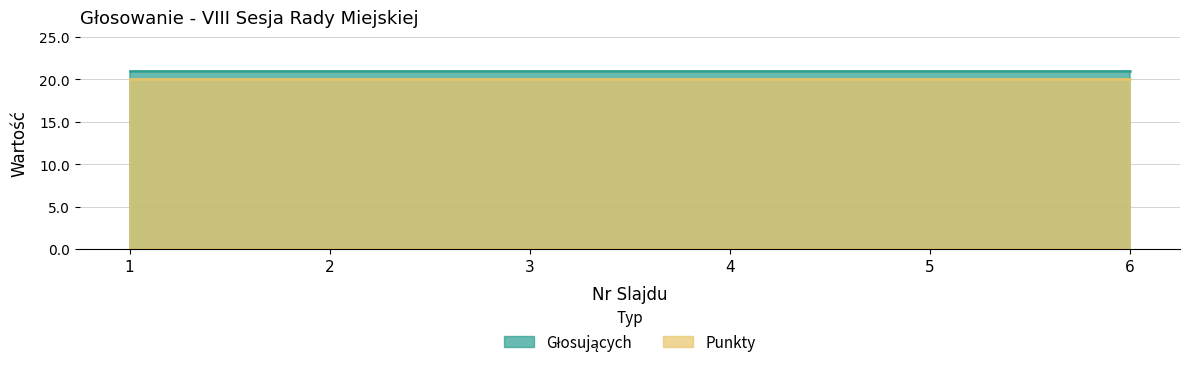

What is the average value of the Głosujących series?

21